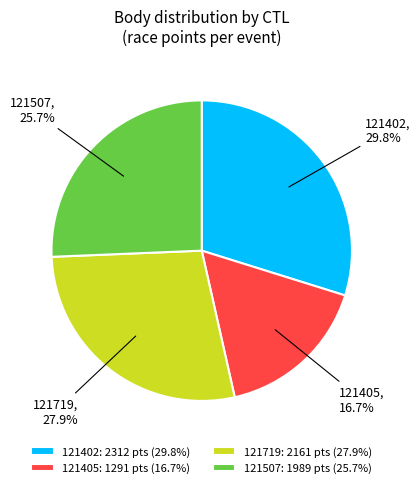

To the nearest percent, what portion does 121402 represent?

30%